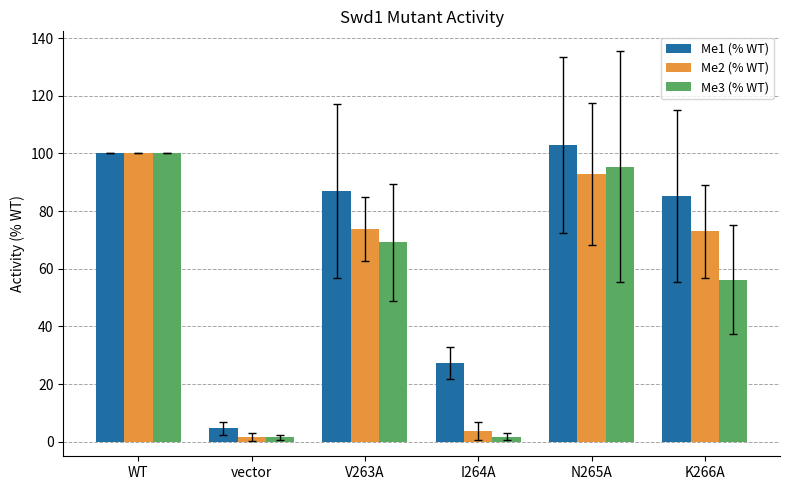

At how many categories does at least one series exceed 67?

4